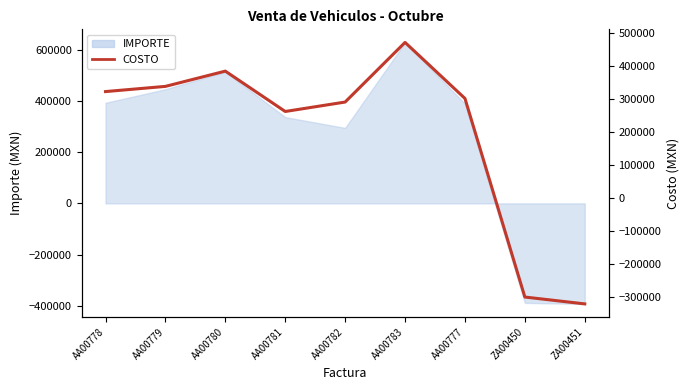

Count the number of values greater than 300888.

5